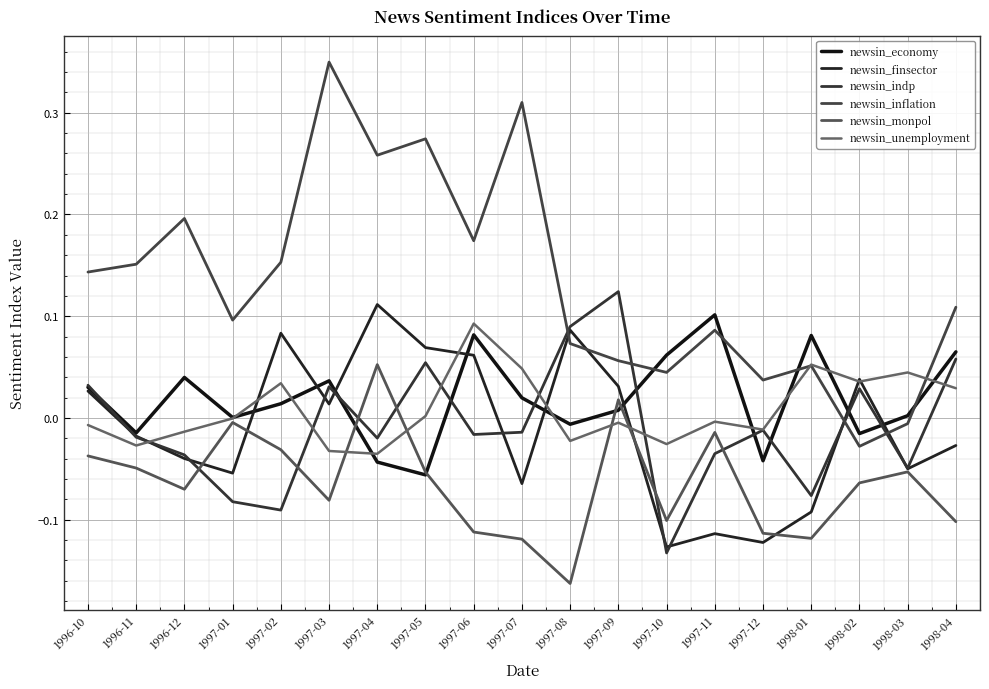

Does the chart display data point markers on the line(s)?

No